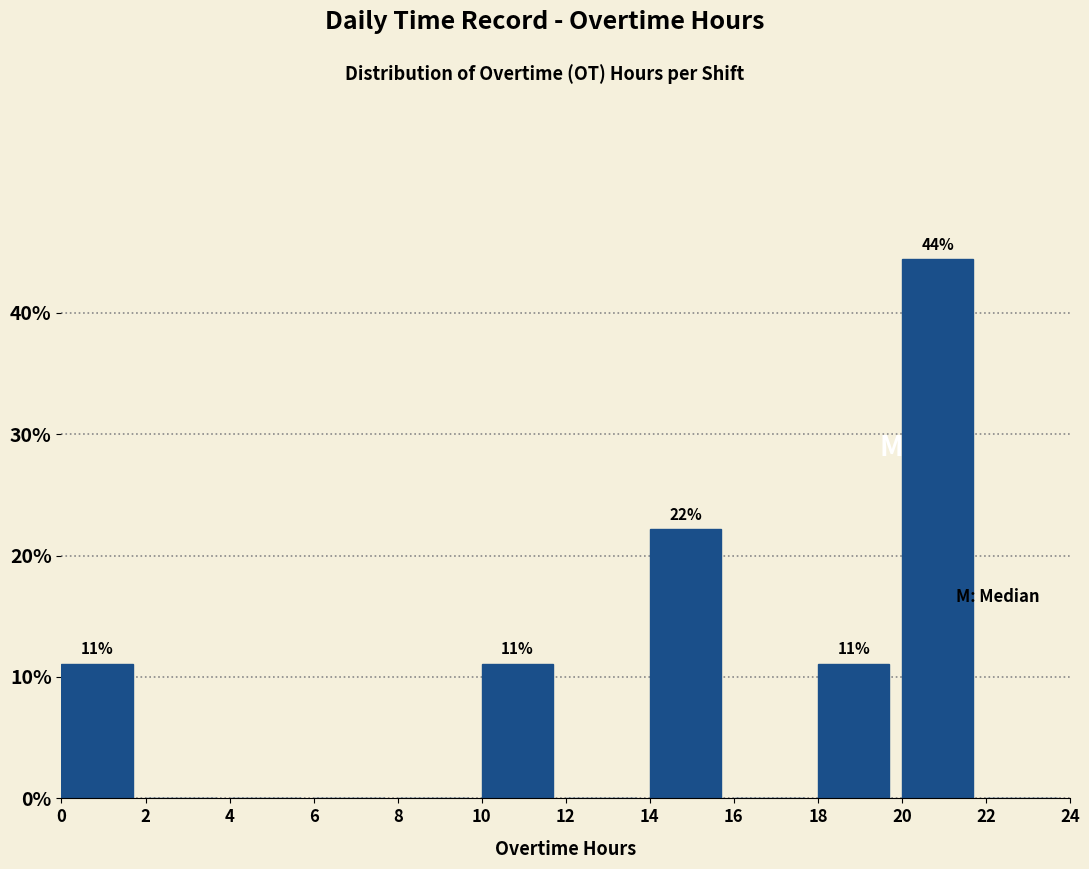

Over which range of the x-axis is the bar tallest?

20 to 22